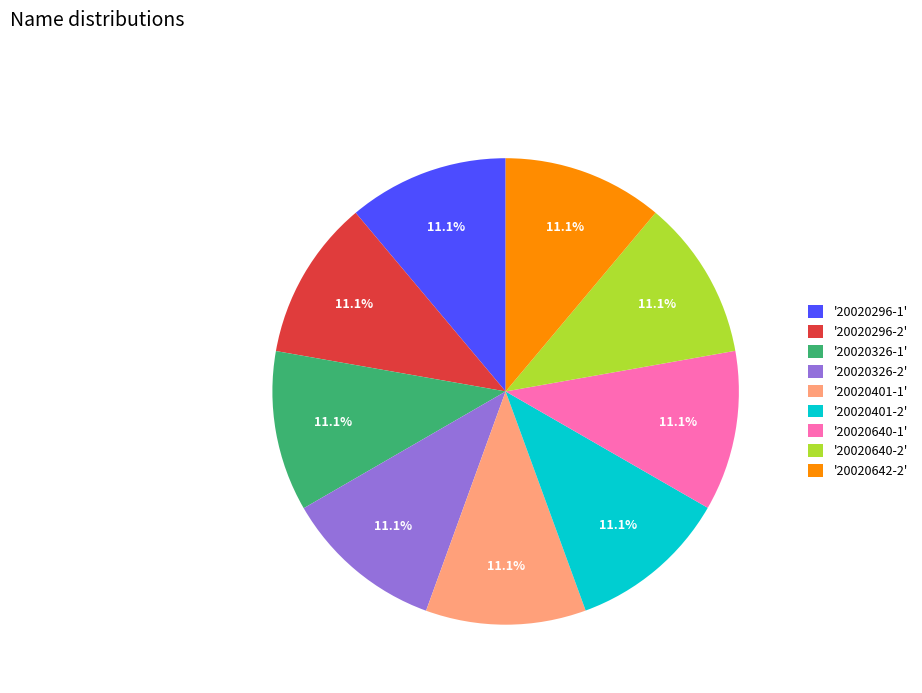

What percentage do '20020642-2' and '20020401-2' together represent?

22.2%